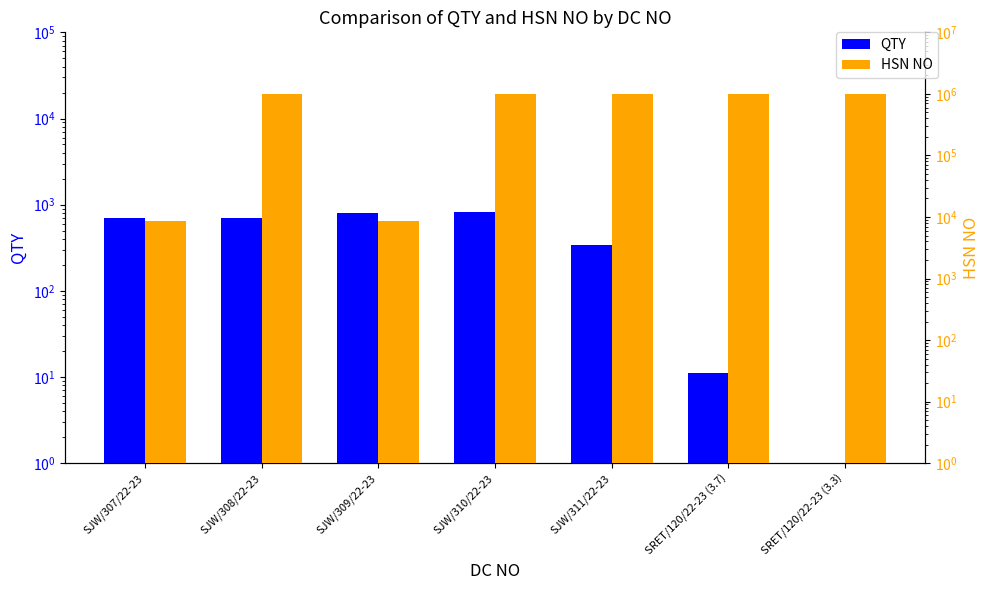

Rank the series by their maximum value, from lowest to highest.

QTY, HSN NO